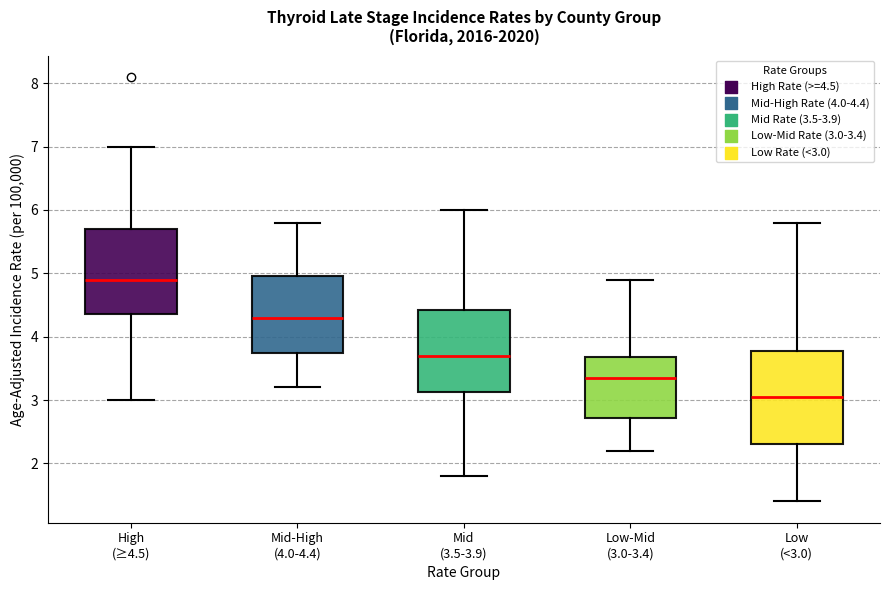

Where does the median line of the box for Mid (3.5-3.9) sit on the y-axis? The values are not printed on the chart, so give them approximately, as read against the axis.

3.7